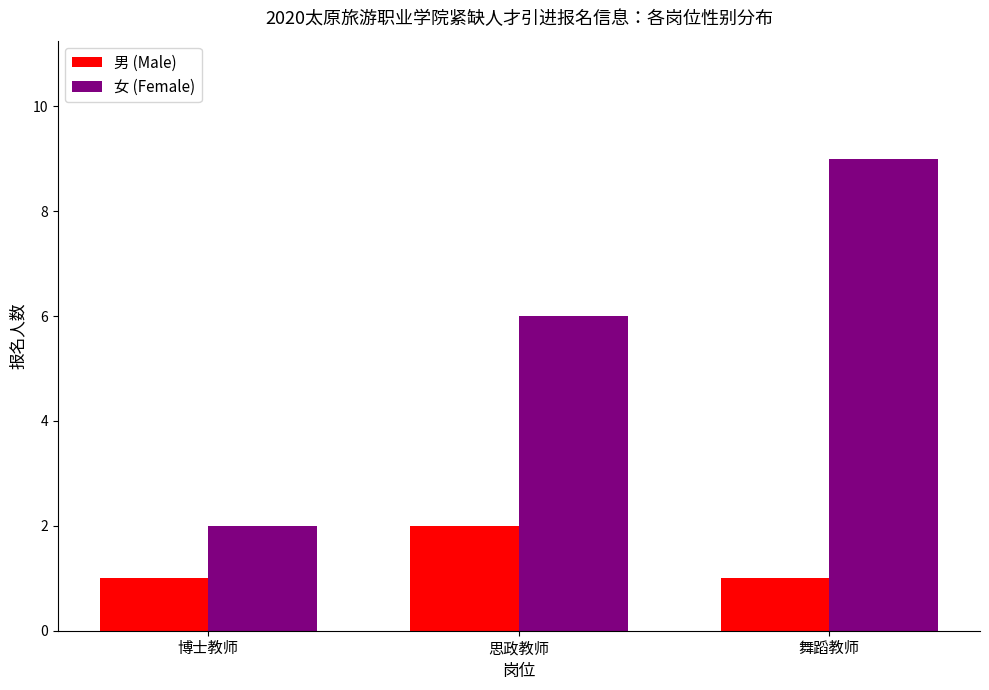

Are the bars horizontal?

No